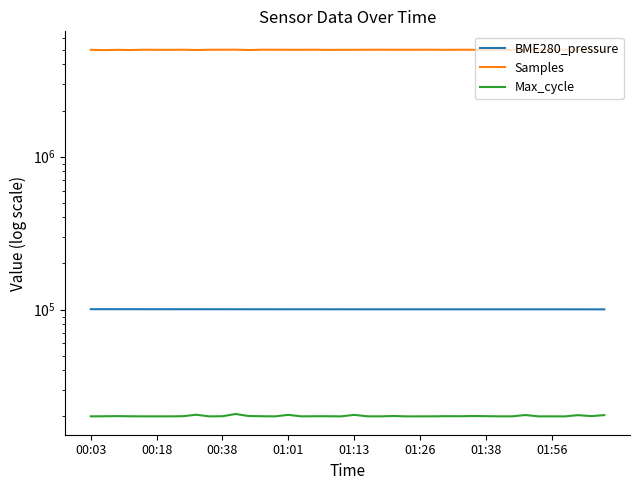

True or false: BME280_pressure and Max_cycle cross at least once.

False